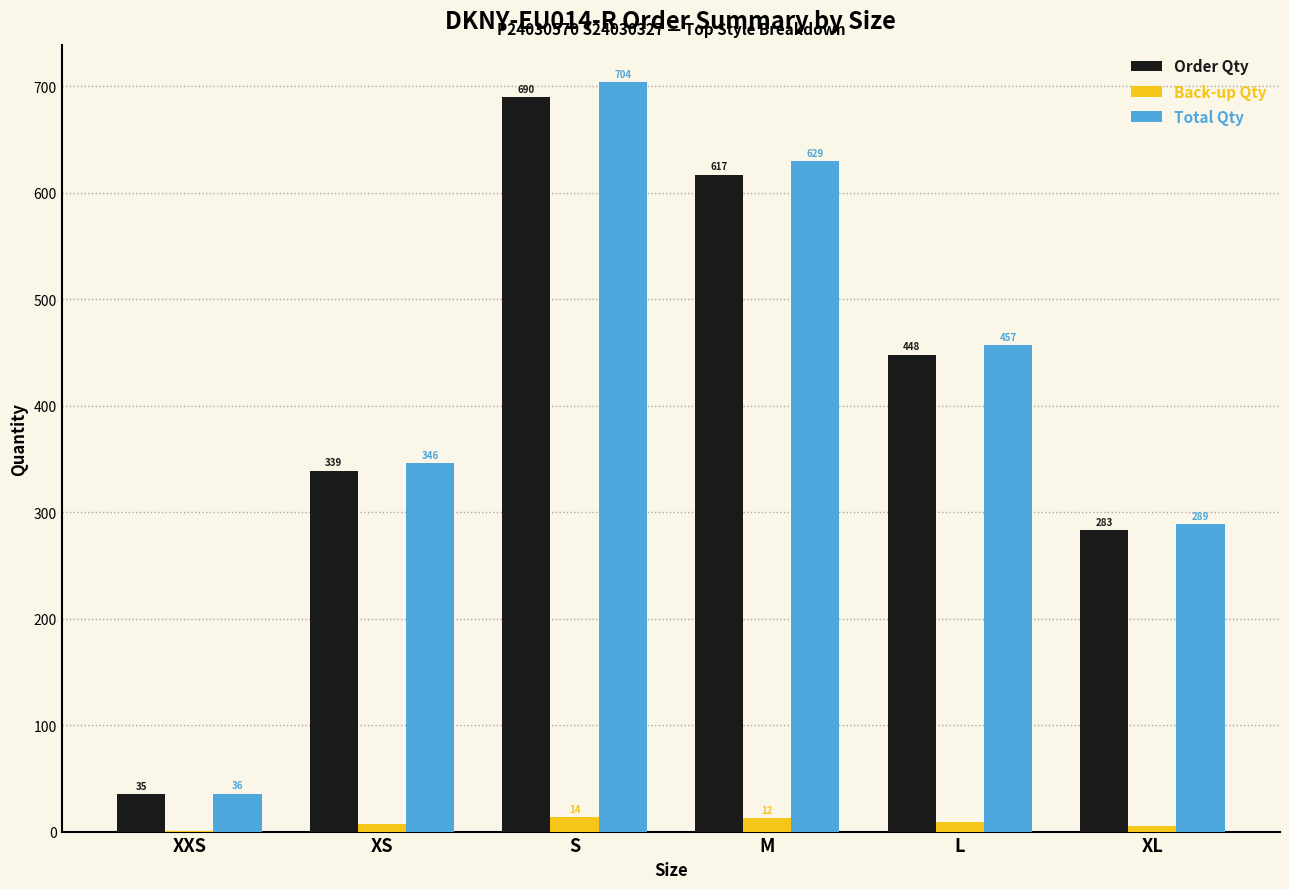

How many values in the Total Qty series exceed 456?

3